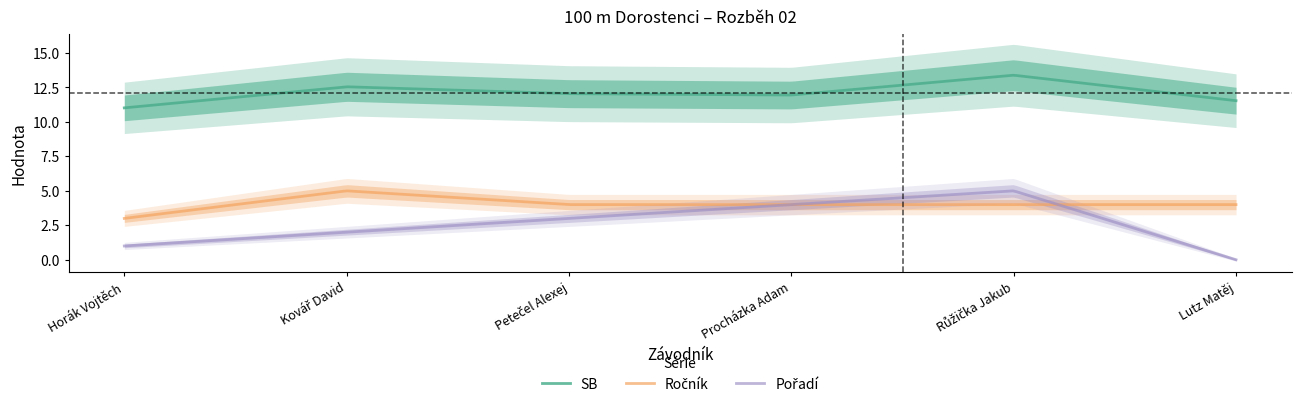

True or false: Ročník and SB cross at least once.

False